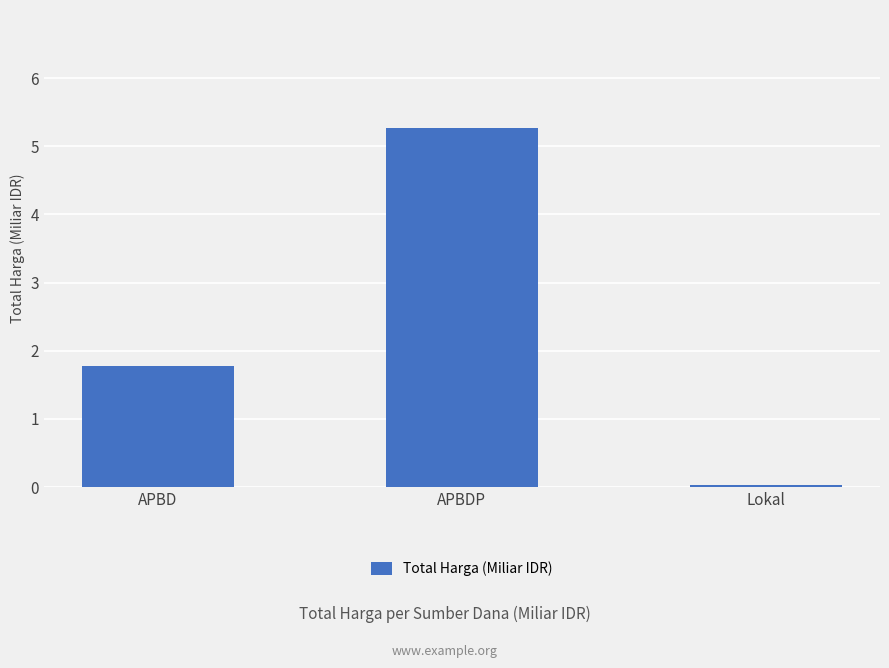

Rank the categories by value from lowest to highest.

Lokal, APBD, APBDP